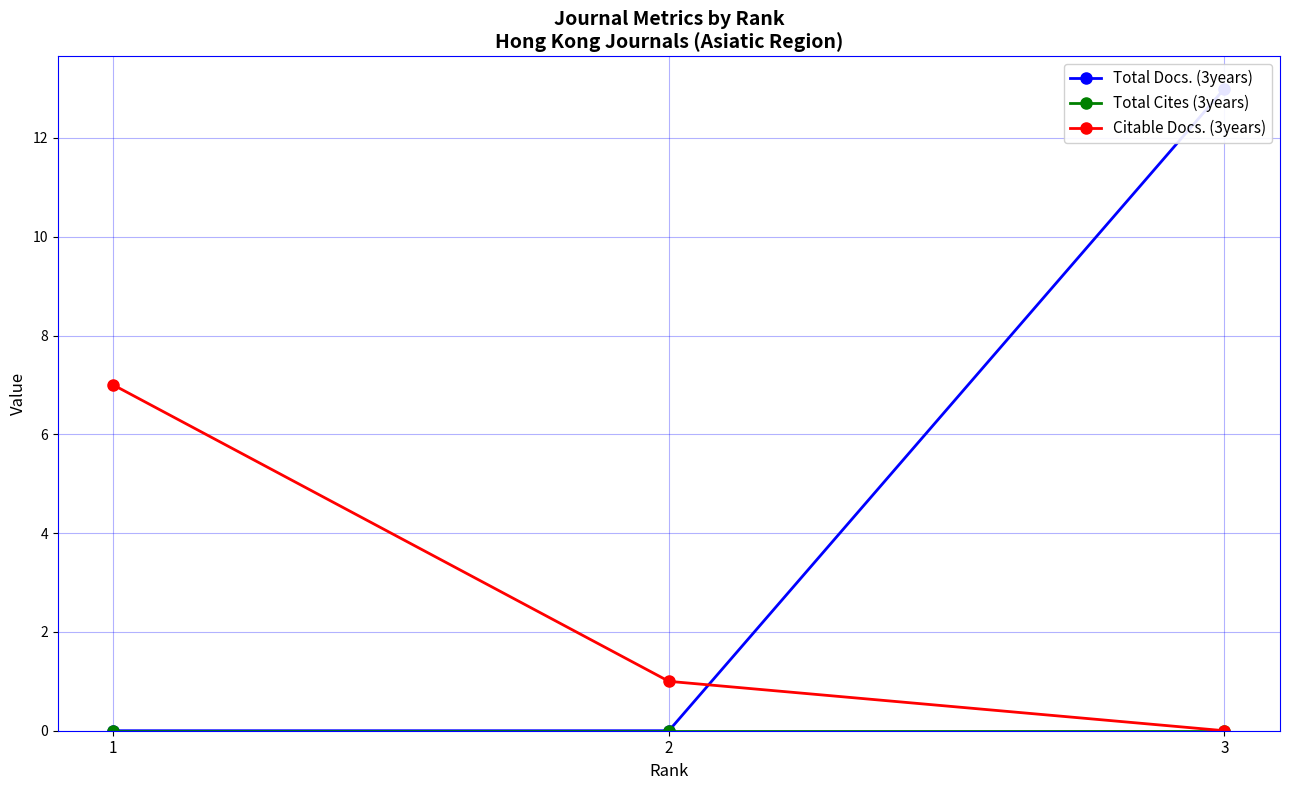

What is the sum of the Citable Docs. (3years) values at 2 and 1?

8